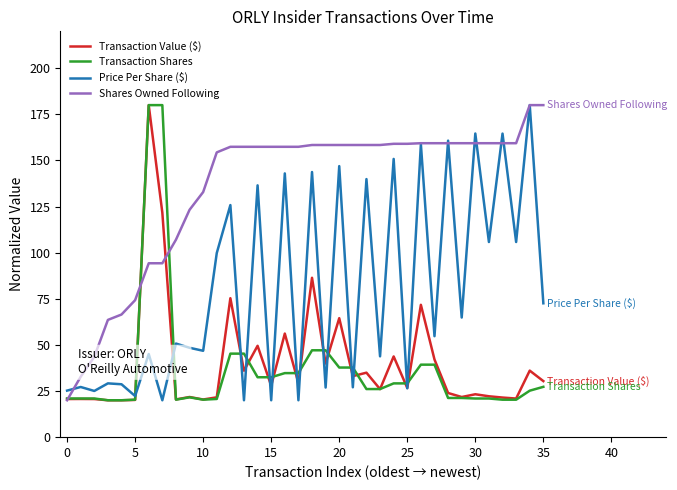

Which series has the largest total across all categories?

Shares Owned Following